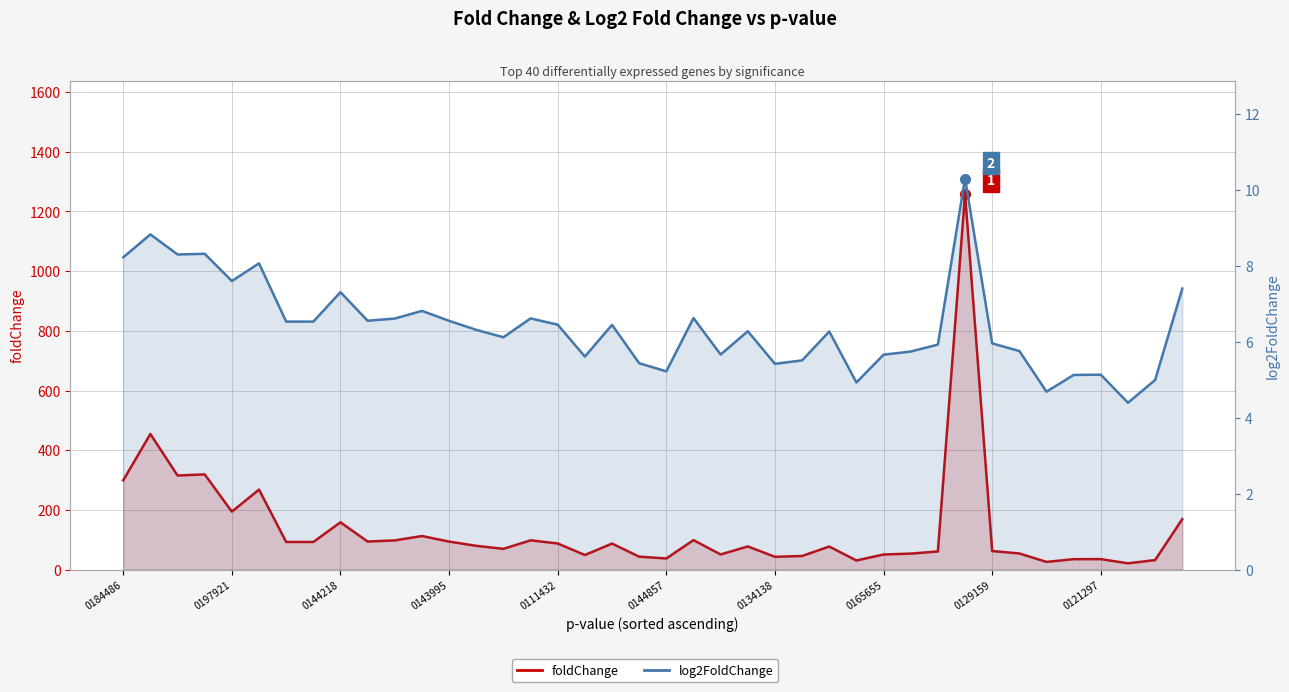

At which category is the sum across all series the highest?

31